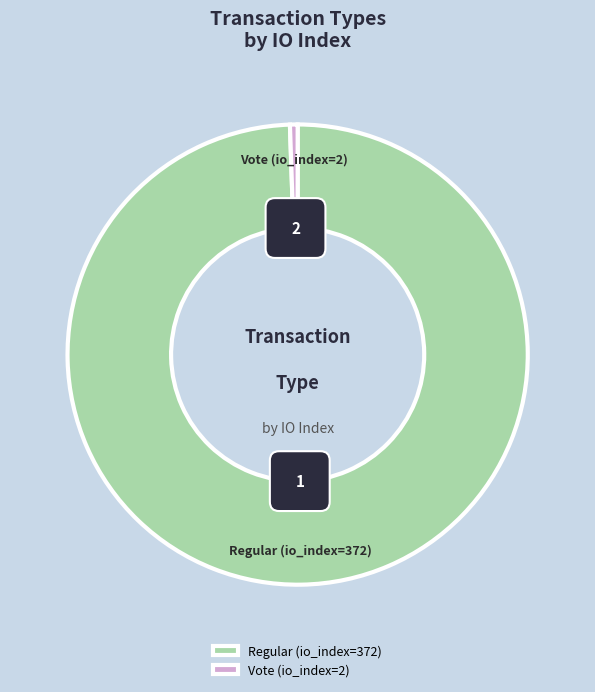

To the nearest percent, what is the difference between the Regular (io_index=372) and Vote (io_index=2) slice percentages?

99%